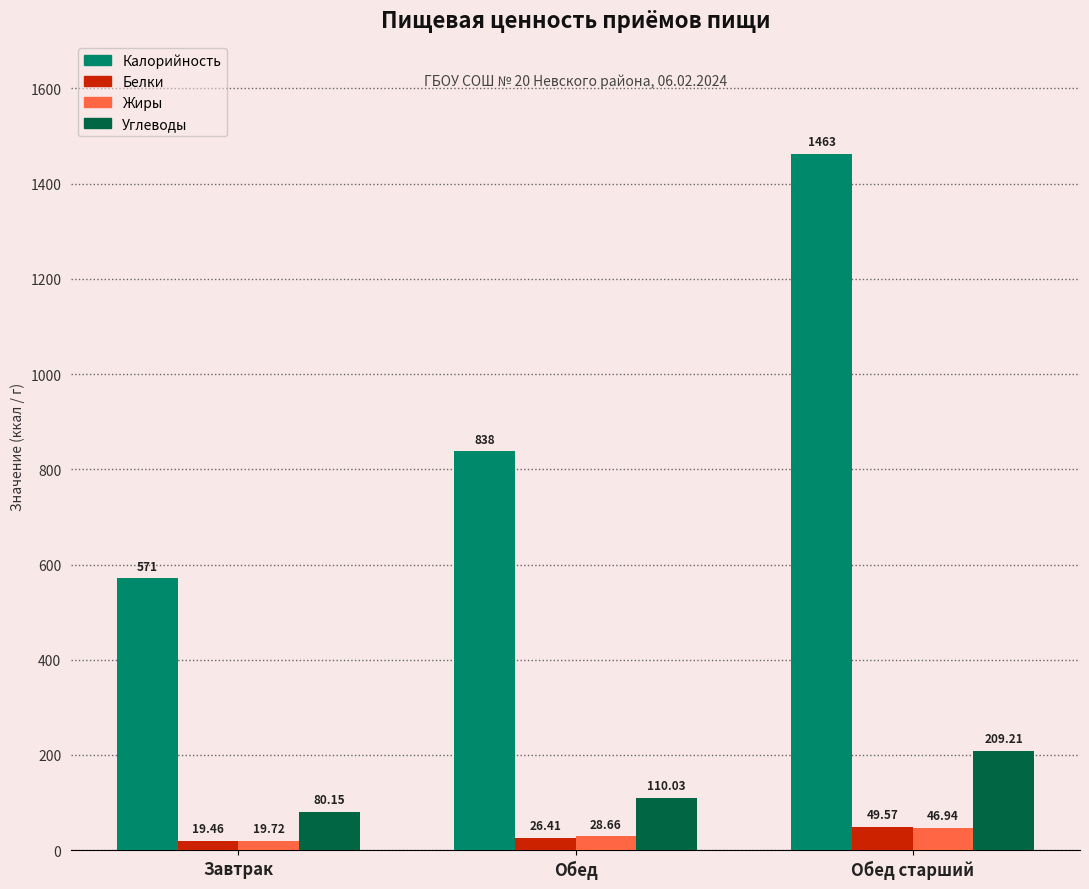

What position from the left is Обед старший?

3